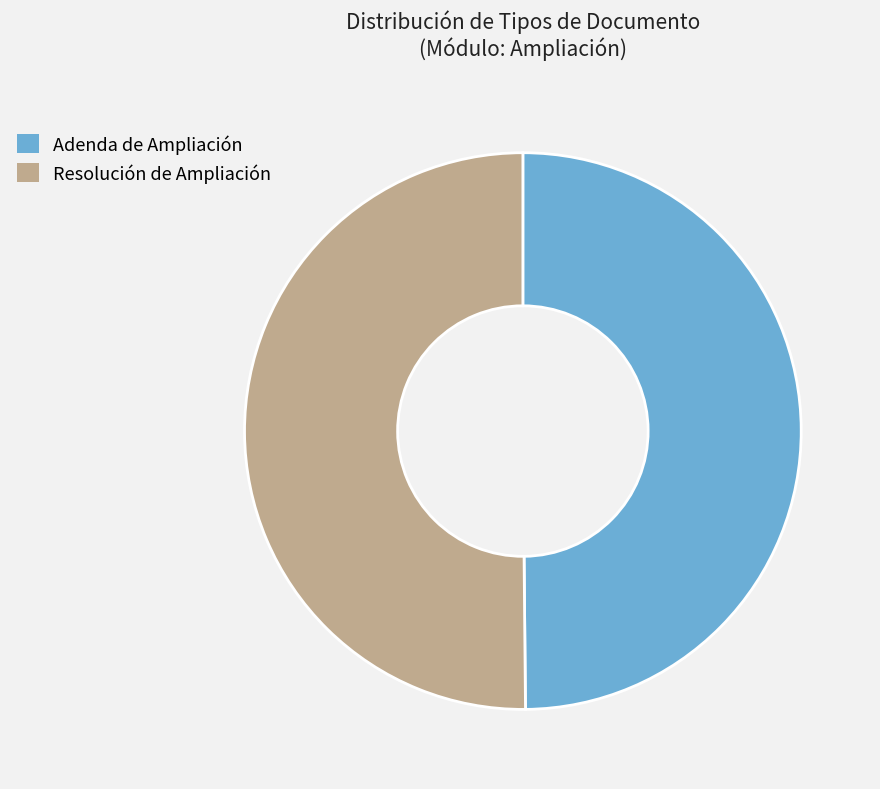

Combined, do Resolución de Ampliación and Adenda de Ampliación account for over 50%?

Yes